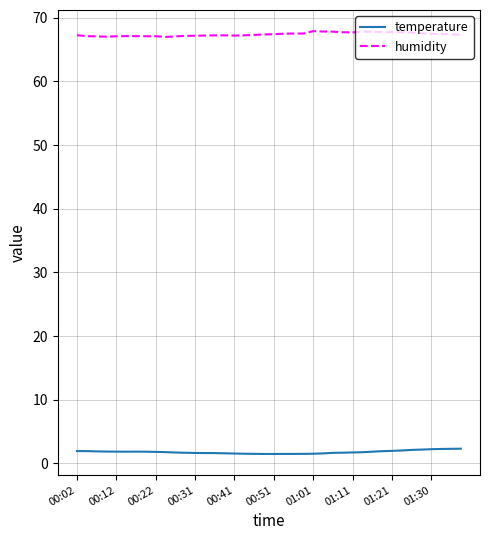

True or false: humidity and temperature cross at least once.

False